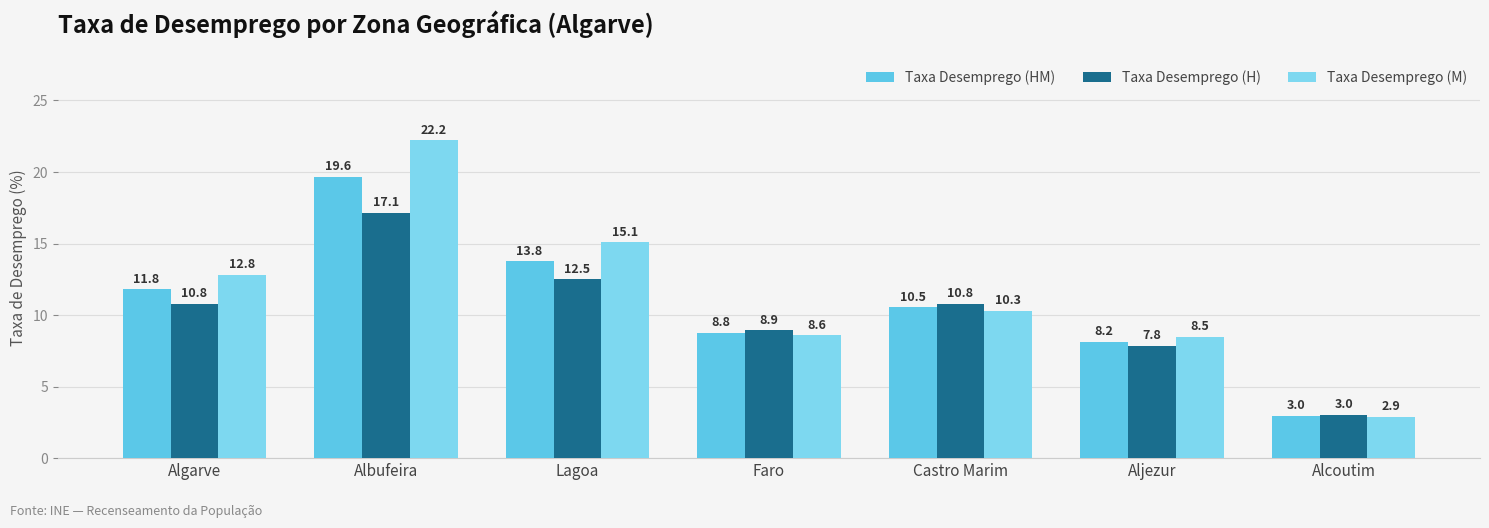

Which series changed the most between Algarve and Alcoutim?

Taxa Desemprego (M)